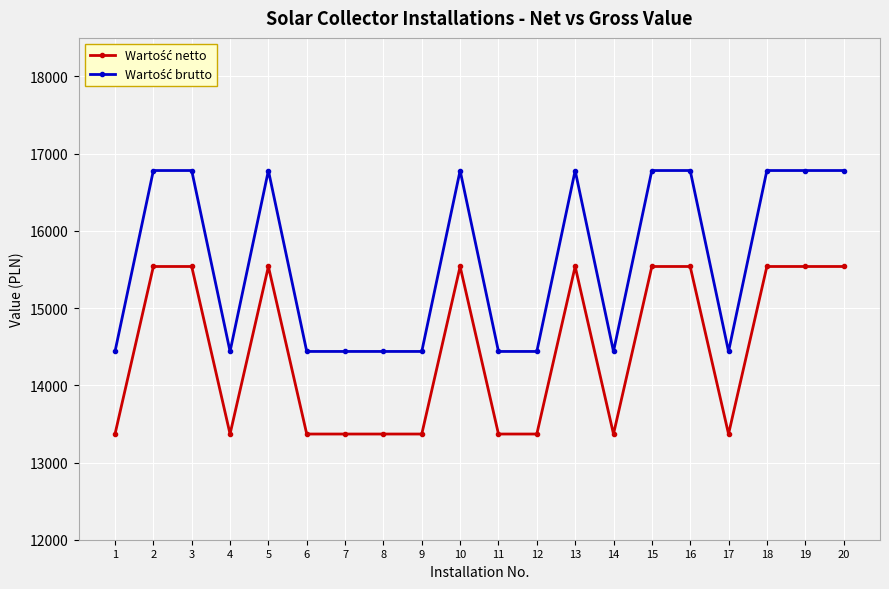

What is the greatest value displayed?

16782.1